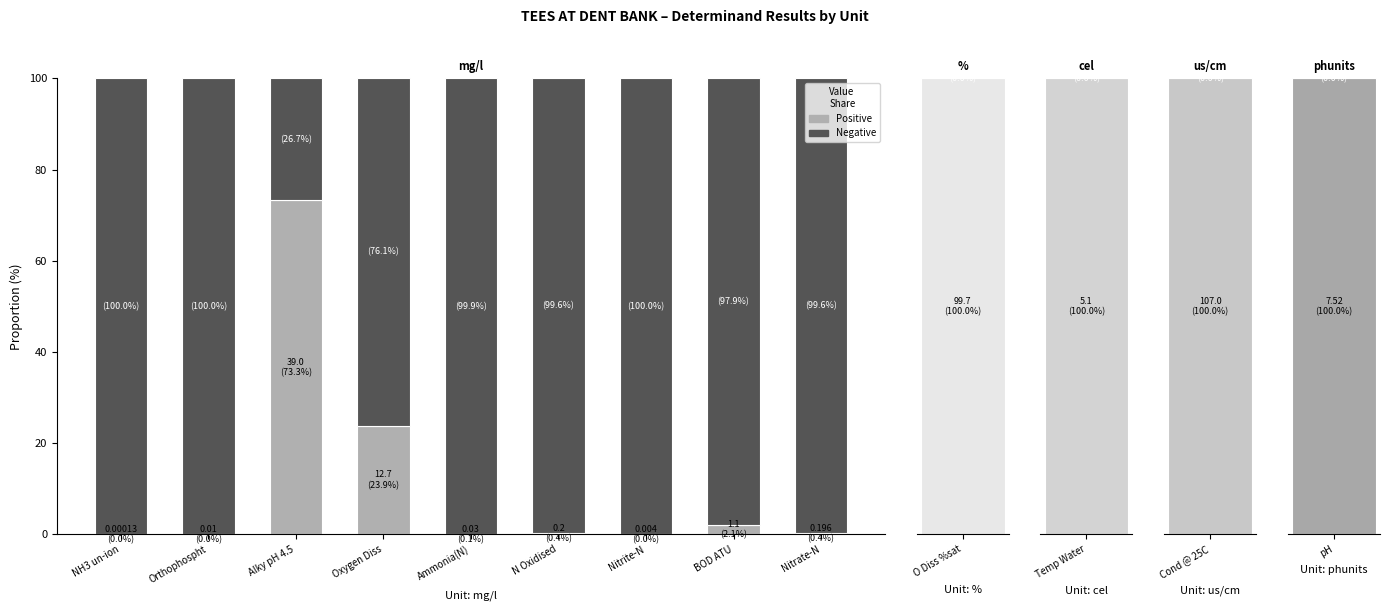

What is the difference between the maximum and minimum values in the Positive series?

73.3